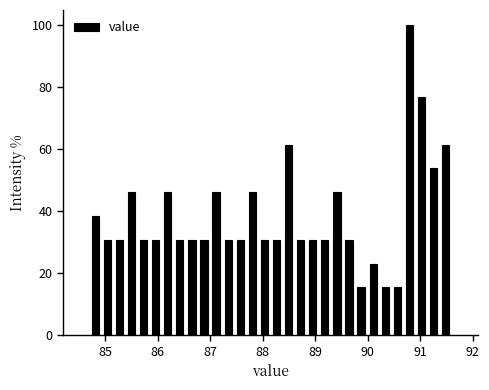

Read against the x-axis, roughly where is the centre of the tallest bar?

90.8